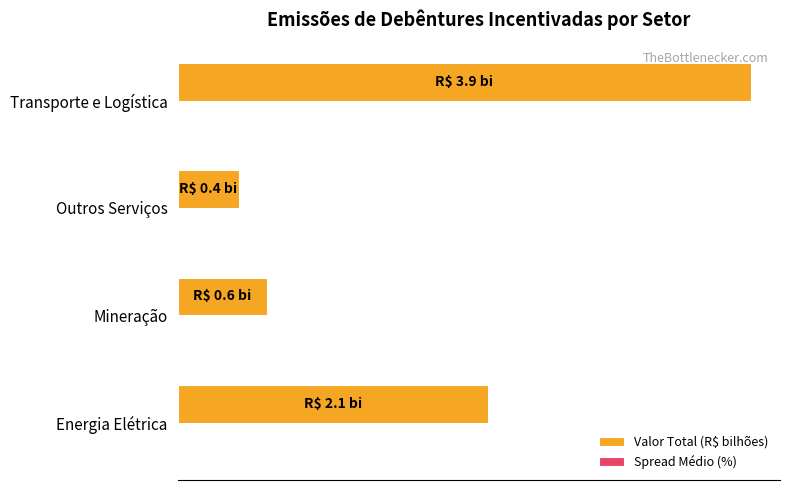

At which label is Valor Total (R$ bilhões) closest to 2141?

Energia Elétrica